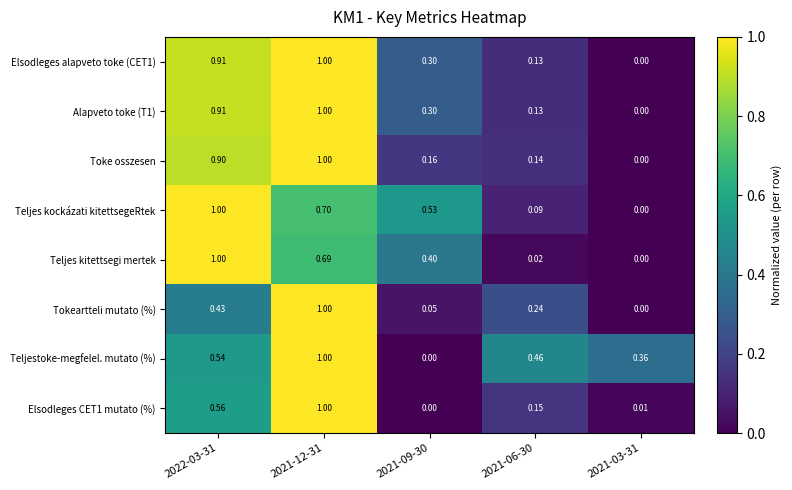

Which series has the largest total across all categories?

Teljestoke-megfelel. mutato (%)